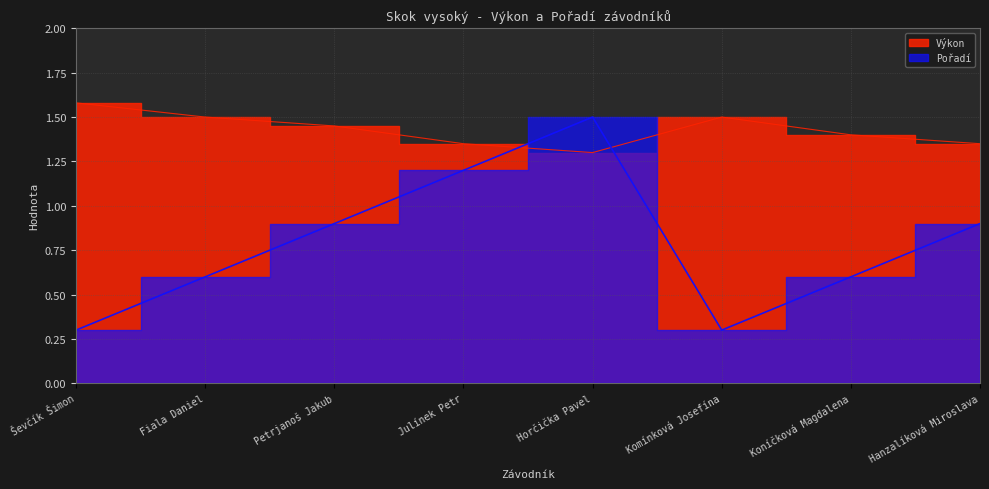

Does the chart display data point markers on the line(s)?

No